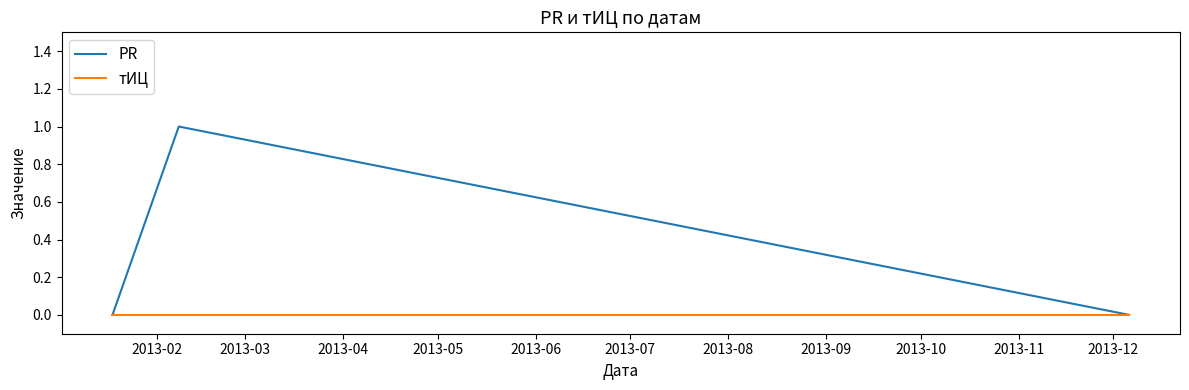

Which series has the largest total across all categories?

PR